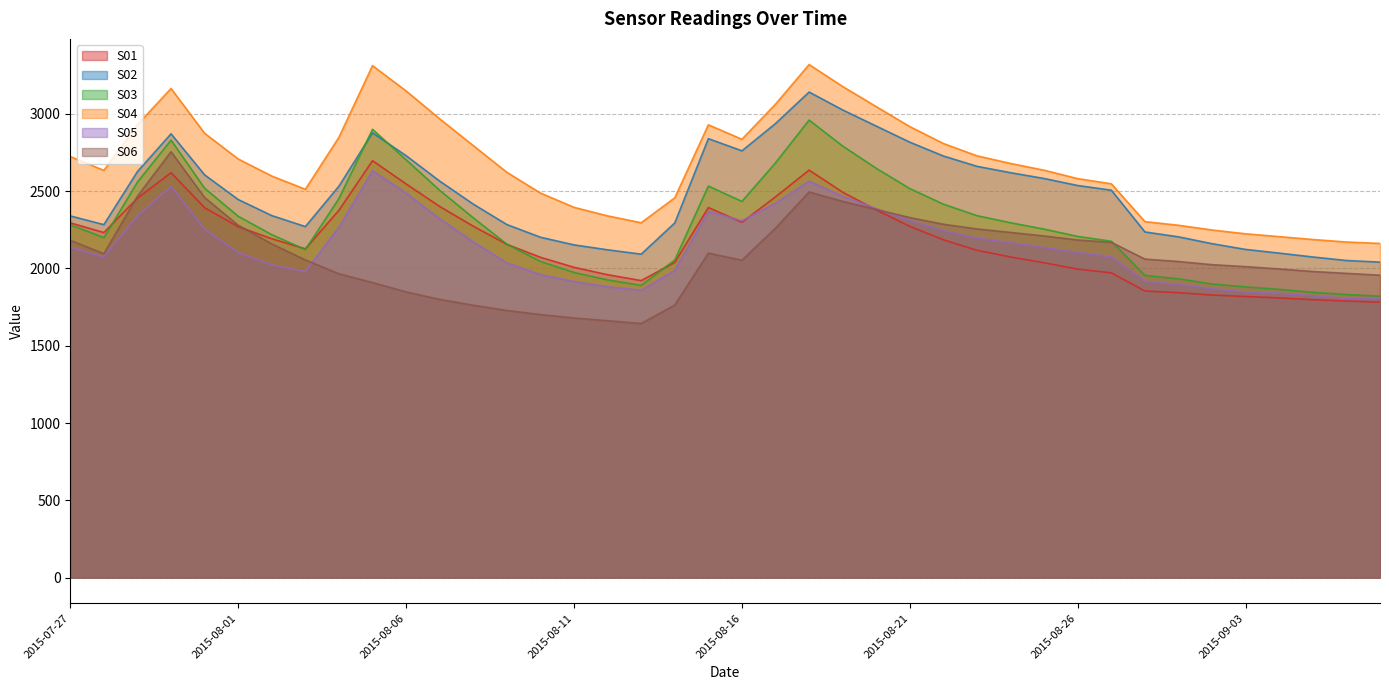

True or false: S01 has a value of 1921.6 at 2015-08-13.

True